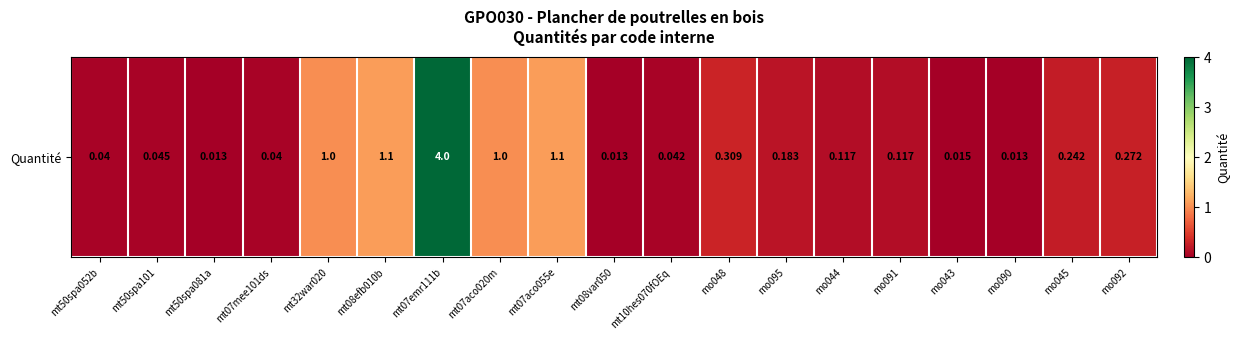

What is the difference between the second highest and minimum values?

1.1